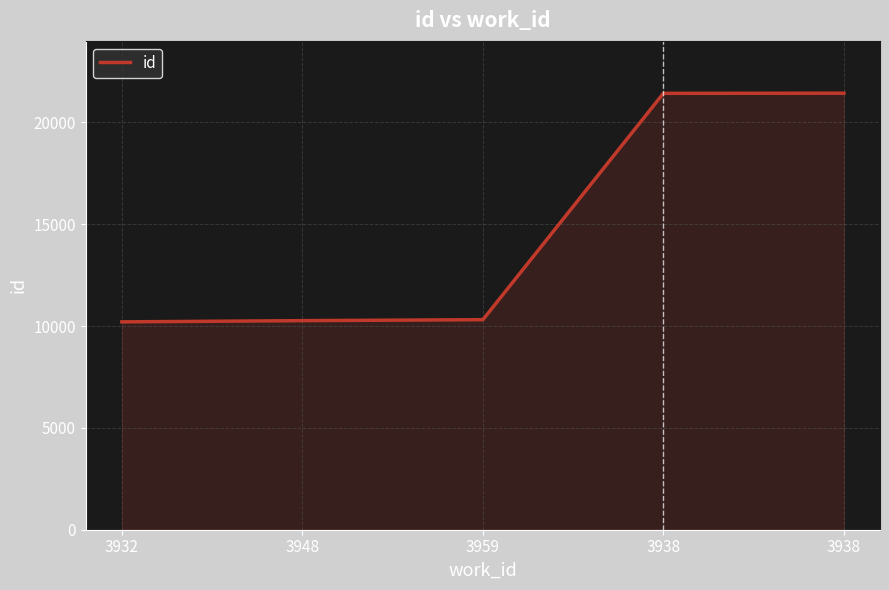

How many lines are shown in the chart?

1